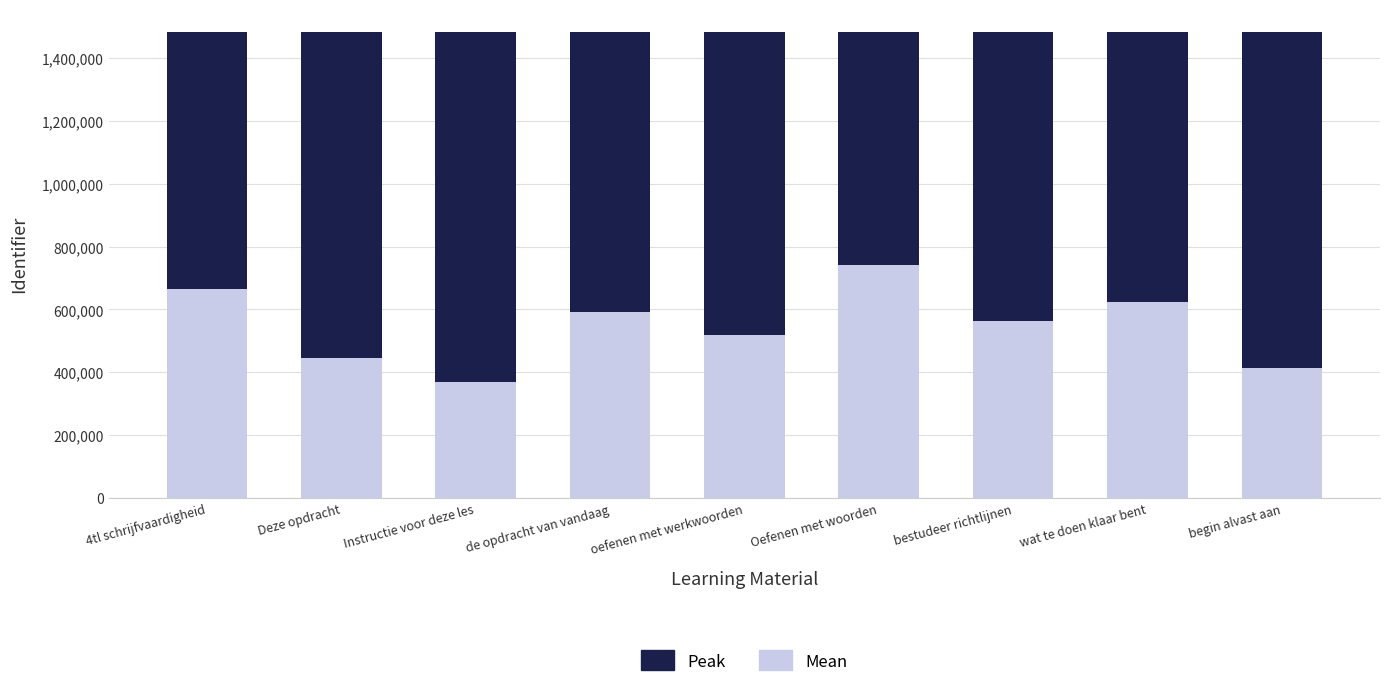

What is the sum of all Mean values?

4933486